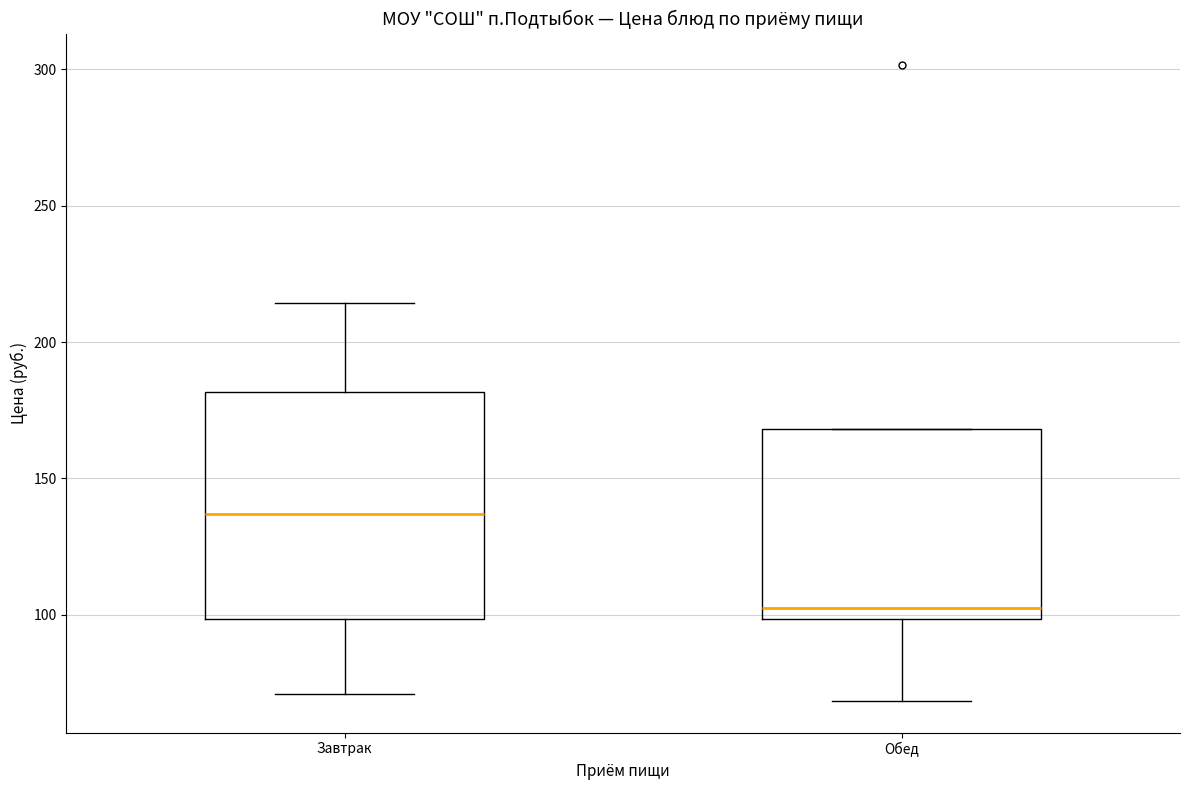

Reading left to right, read every box against the y-axis: the position of its median line, the range the box covers, and the ends of its whiskers. The values are not printed on the chart, so give them approximately, as read against the axis.

Завтрак: median 135, box 100 to 180, whiskers 70 to 215
Обед: median 105, box 100 to 170, whiskers 70 to 170